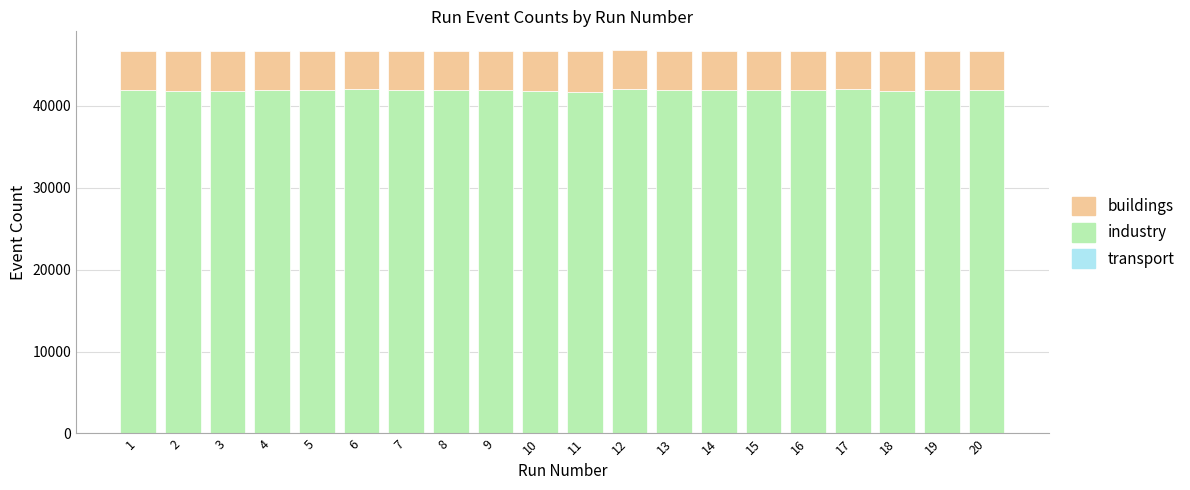

How many series are shown in this chart?

3